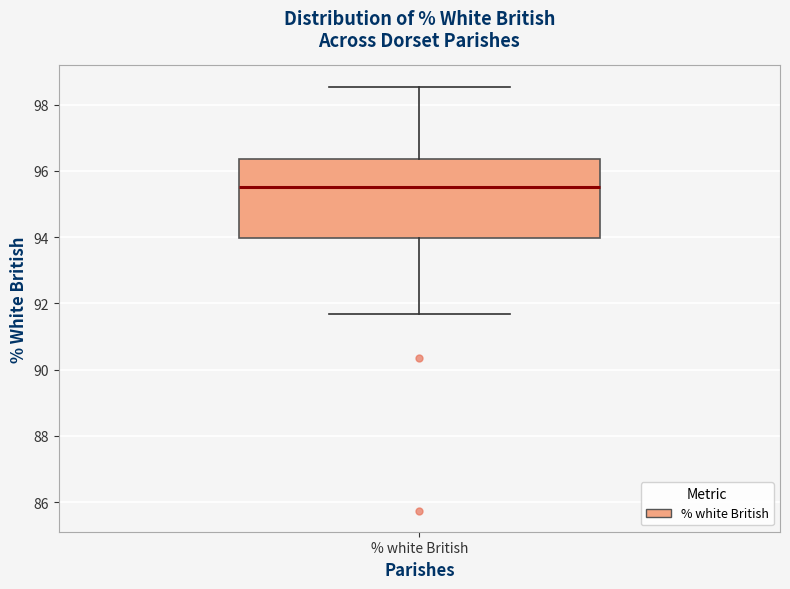

Transcribe this box plot: give where the median line is, the range the box spans, and where the two whiskers end, as read against the y-axis. The values are not printed on the chart, so give them approximately, as read against the axis.

median 95.6, box 94.0 to 96.4, whiskers 91.6 to 98.6